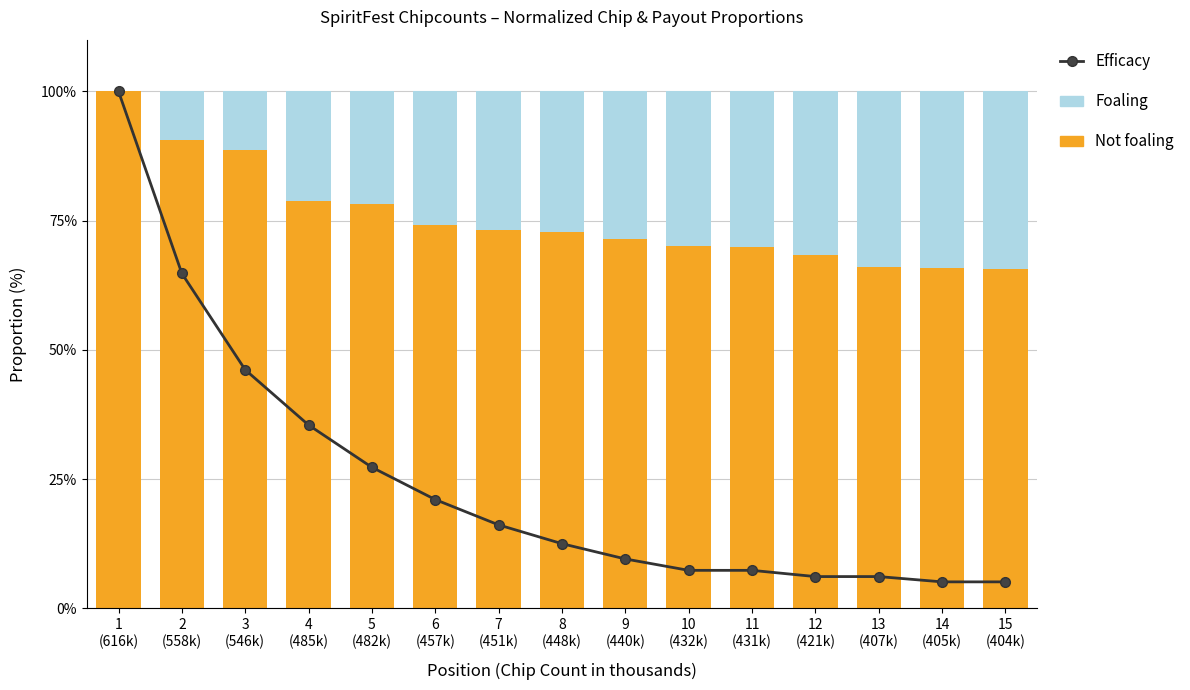

At how many categories does at least one series exceed 97?

1